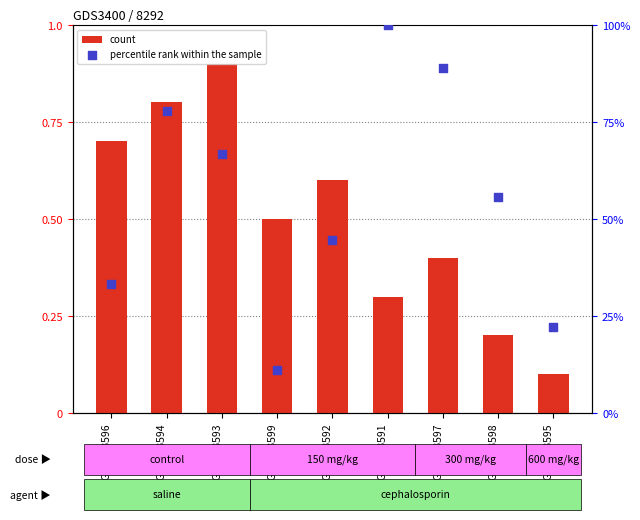

Is the value of percentile rank within the sample at GSM253591 greater than the value of count at GSM253592?

Yes